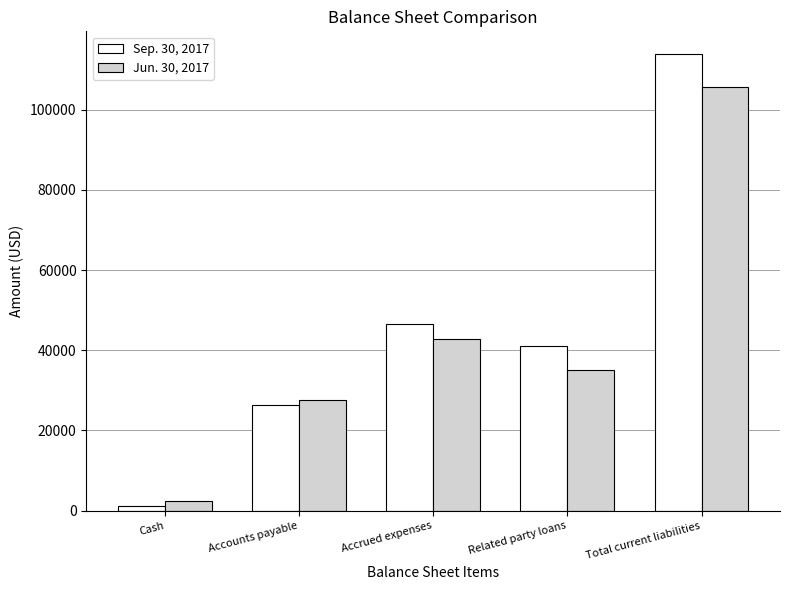

How many data points does each series have?

5